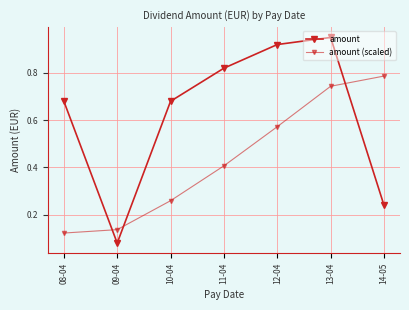

Count the number of categories in the chart.

7